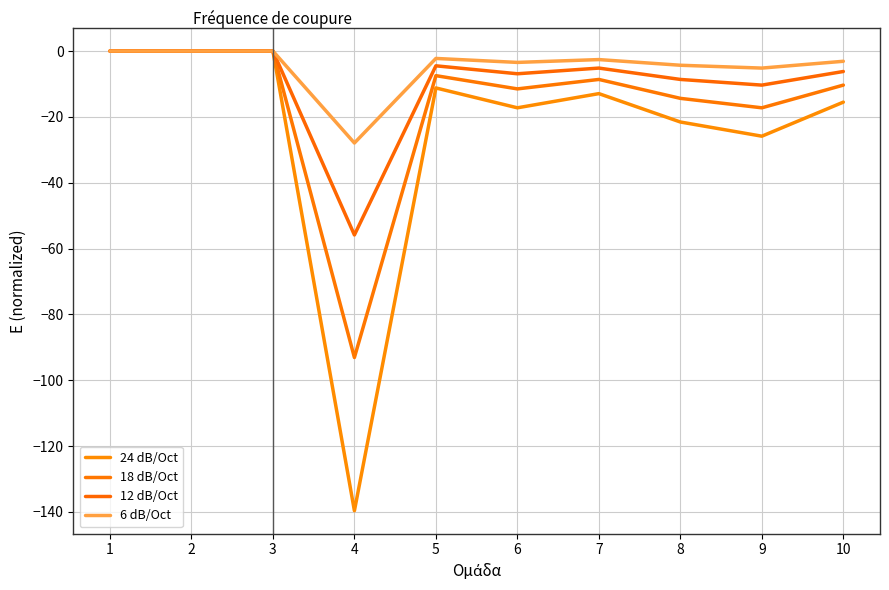

What is the sum of all 24 dB/Oct values?

-244.0